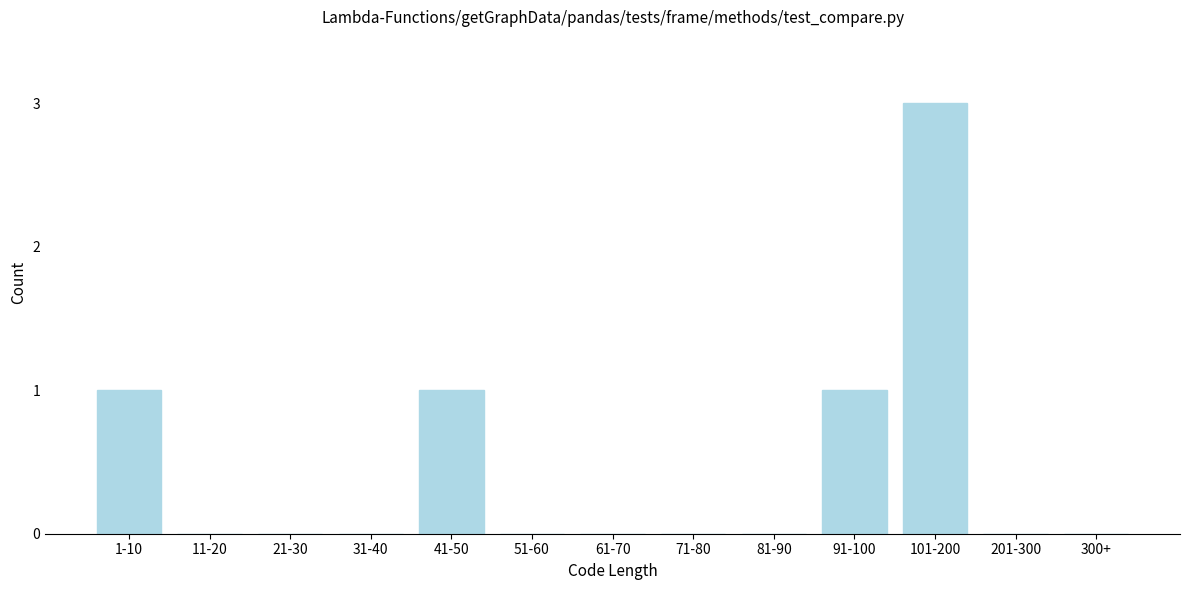

Reading left to right, what are all the values shown in this chart?

1-10=1	11-20=0	21-30=0	31-40=0	41-50=1	51-60=0	61-70=0	71-80=0	81-90=0	91-100=1	101-200=3	201-300=0	300+=0